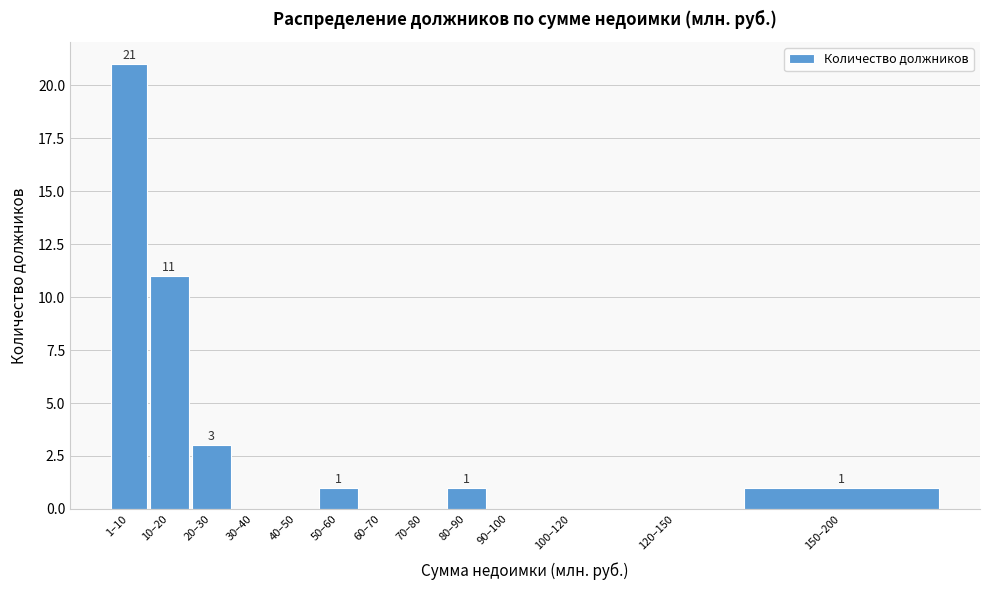

Reading right to left, transcribe all the data shown in this chart.

150–200=1	120–150=0	100–120=0	90–100=0	80–90=1	70–80=0	60–70=0	50–60=1	40–50=0	30–40=0	20–30=3	10–20=11	1–10=21